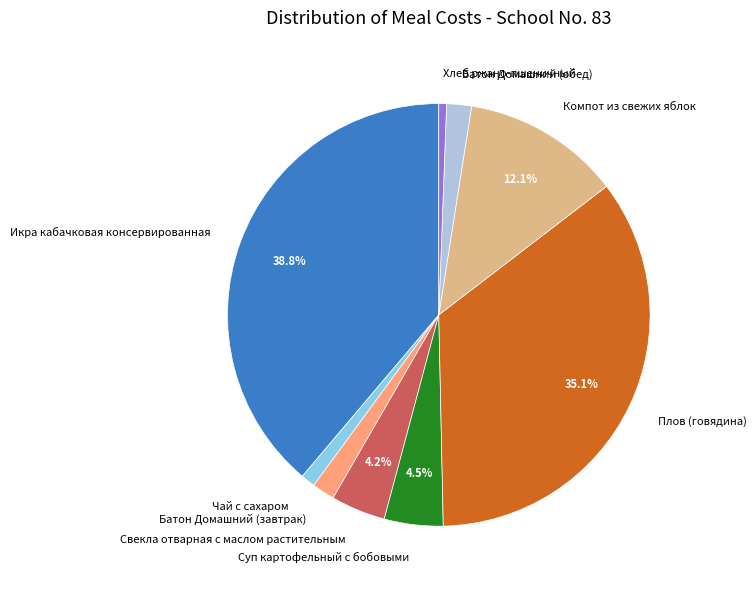

To the nearest percent, what is the difference between the Батон Домашний (завтрак) and Суп картофельный с бобовыми slice percentages?

3%